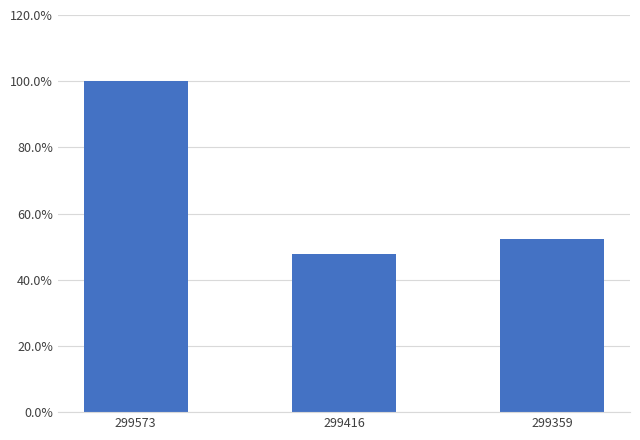

Rank the categories by value from lowest to highest.

299416, 299359, 299573